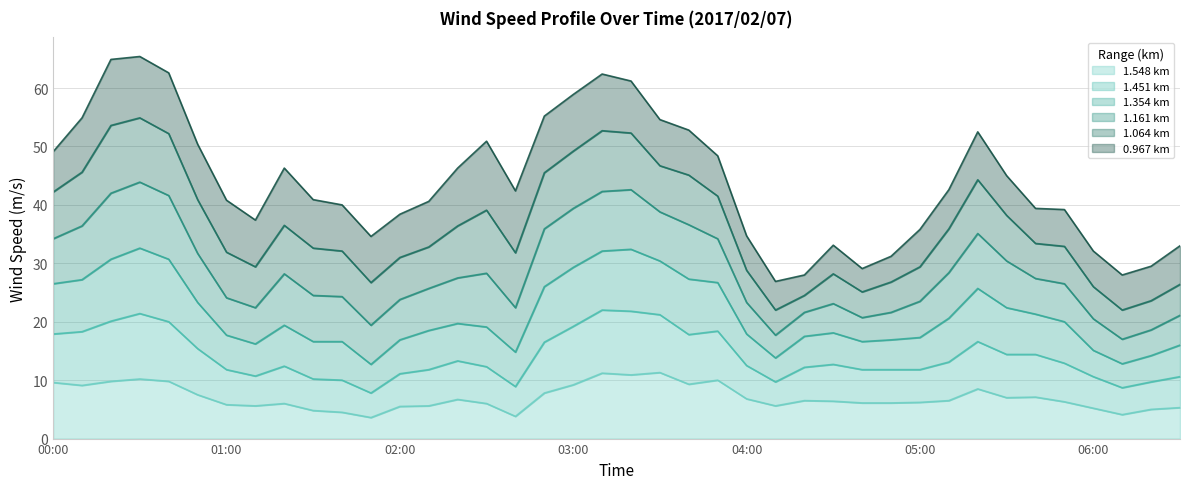

What are all the series names shown in the legend?

1.548 km, 1.451 km, 1.354 km, 1.161 km, 1.064 km, 0.967 km